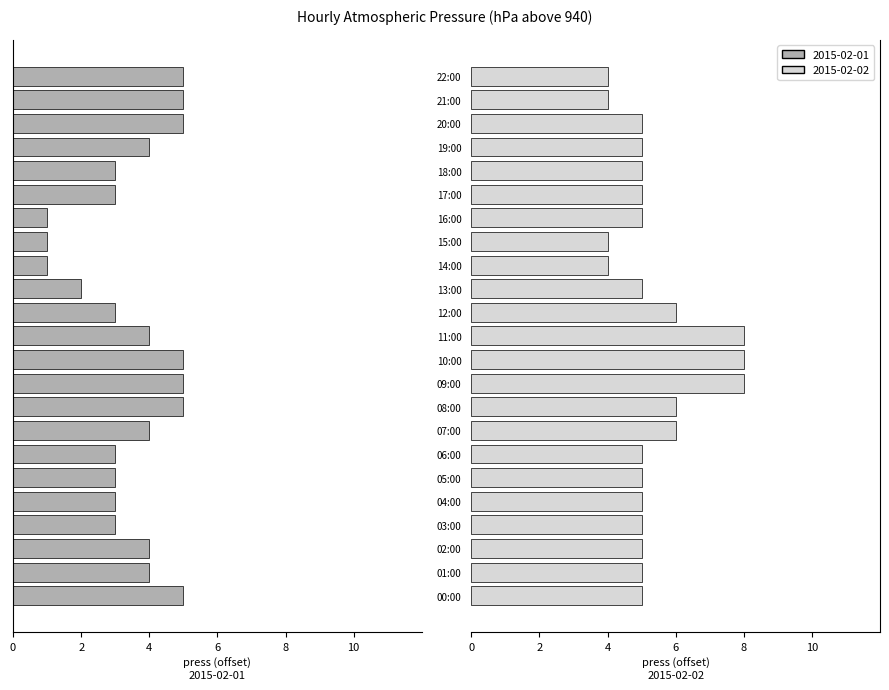

How many series are shown in this chart?

2